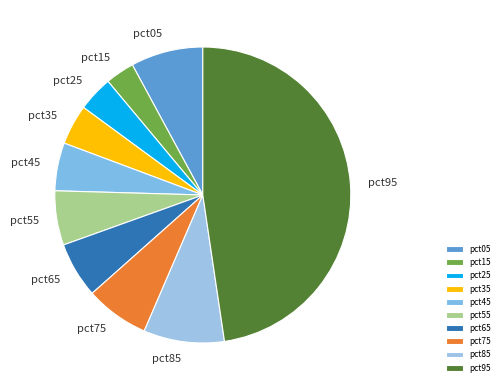

Which category has the biggest portion of the pie?

pct95